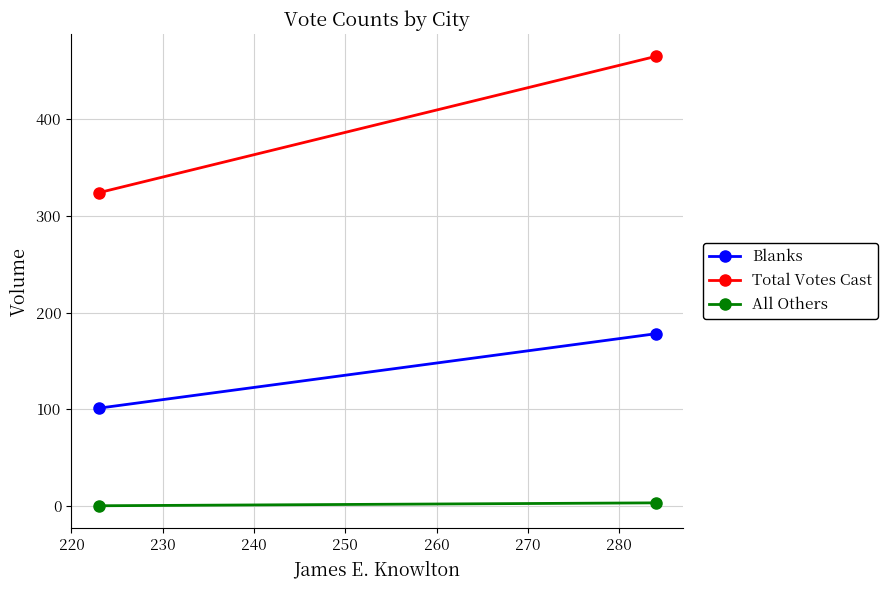

What is the spread (max minus min) of values at 220?

462